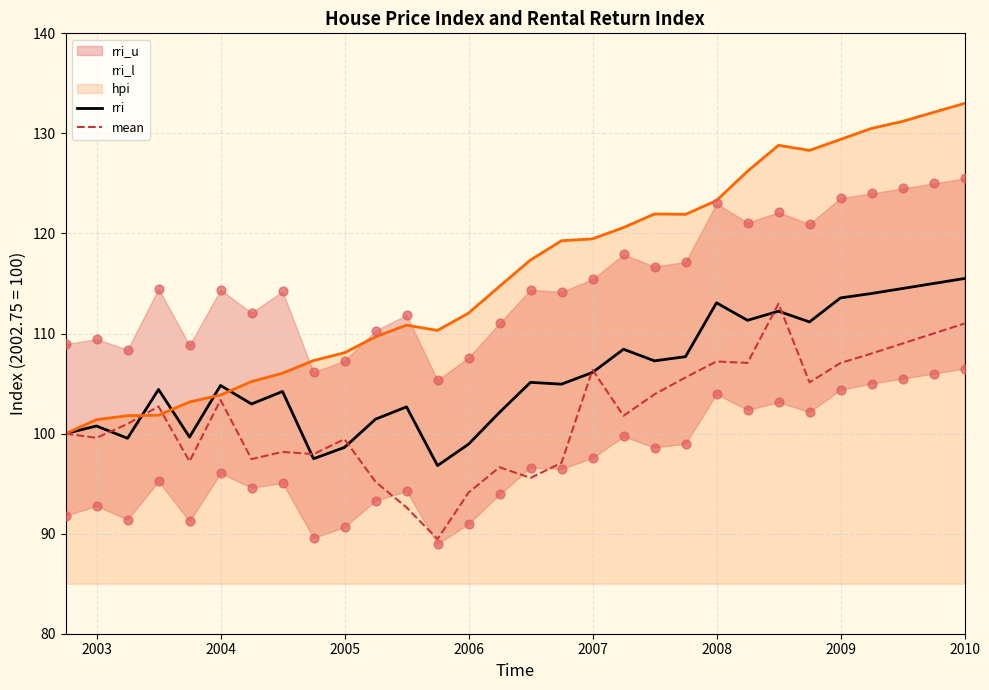

Is it true that mean equals 37.7 at 2009?

False